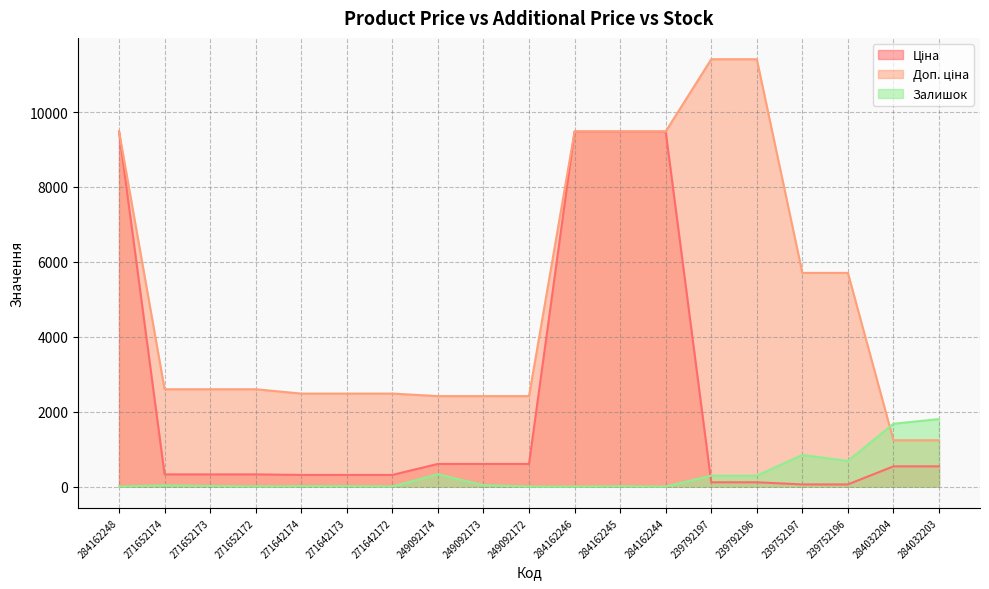

What position from the right is 284162248?

19